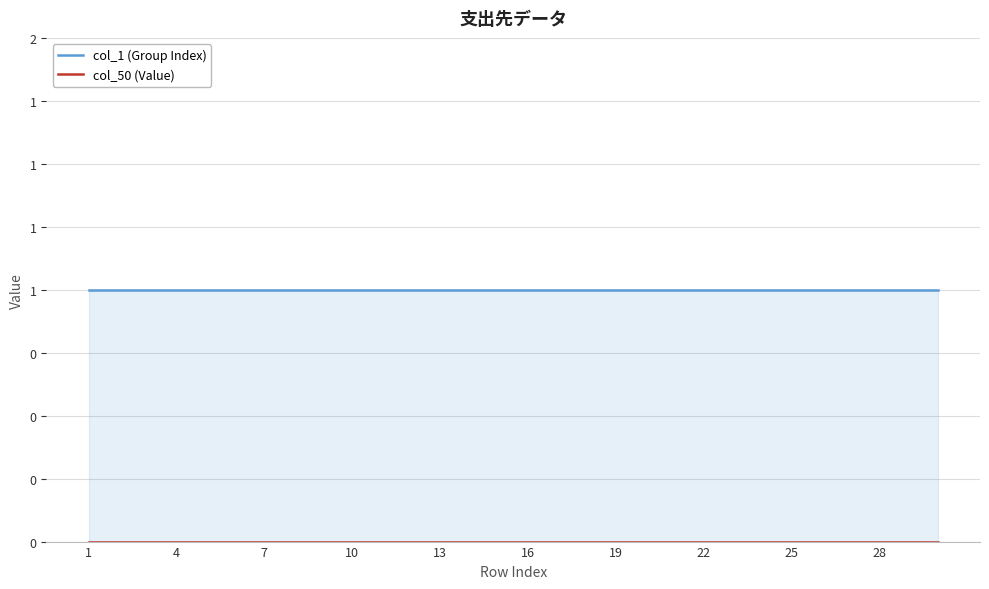

Between 16 and 22, which series saw the biggest shift?

col_1 (Group Index)